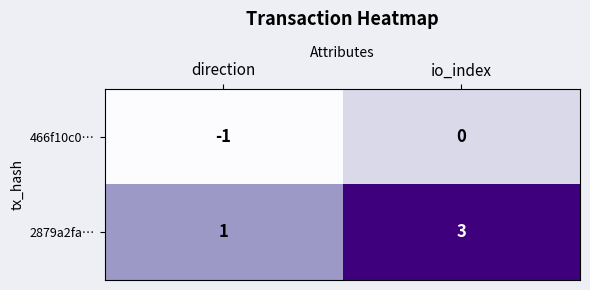

At which category is the sum across all series the highest?

io_index